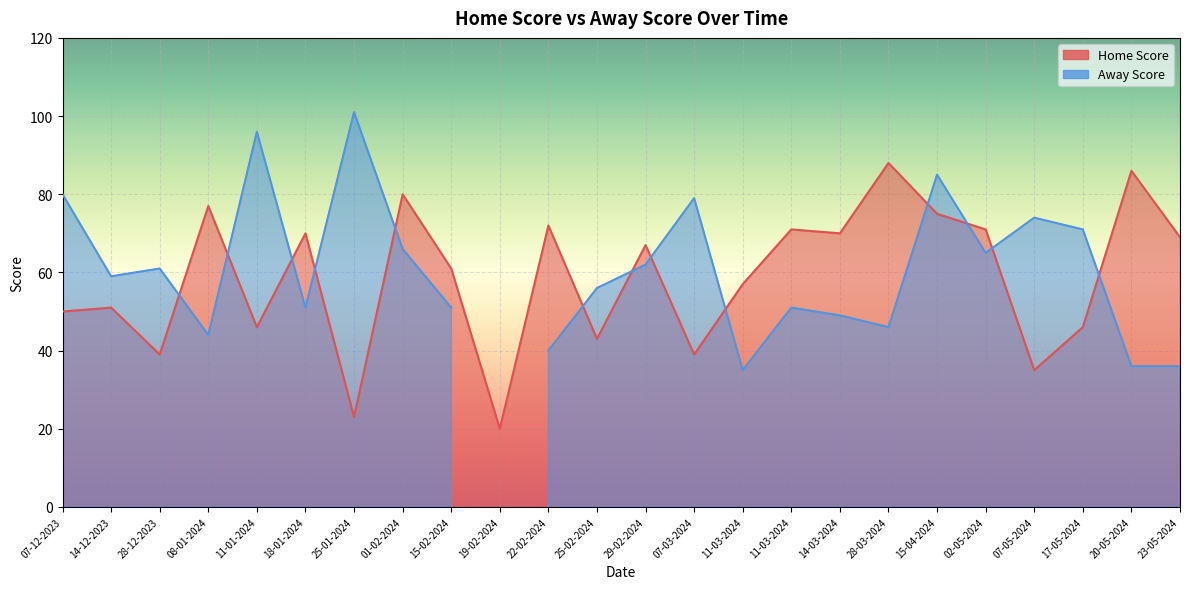

What is the difference between the maximum and minimum values?

68